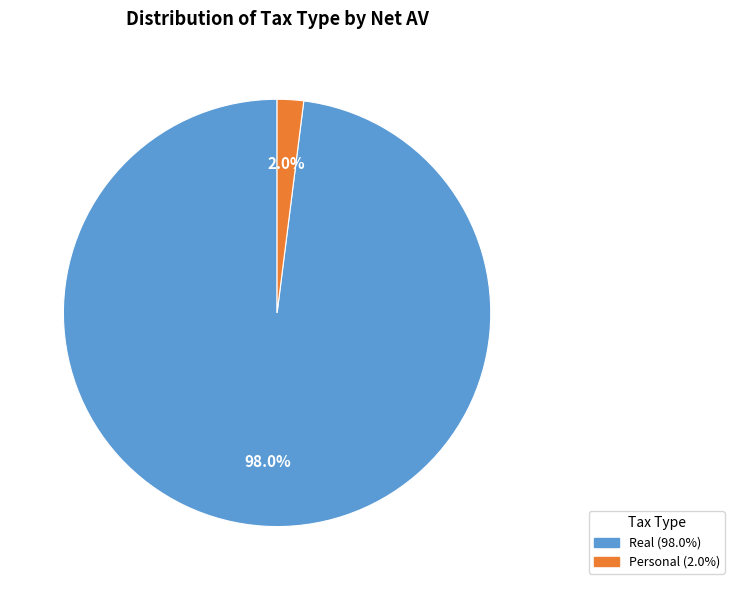

What is the smallest slice in the pie chart?

Personal